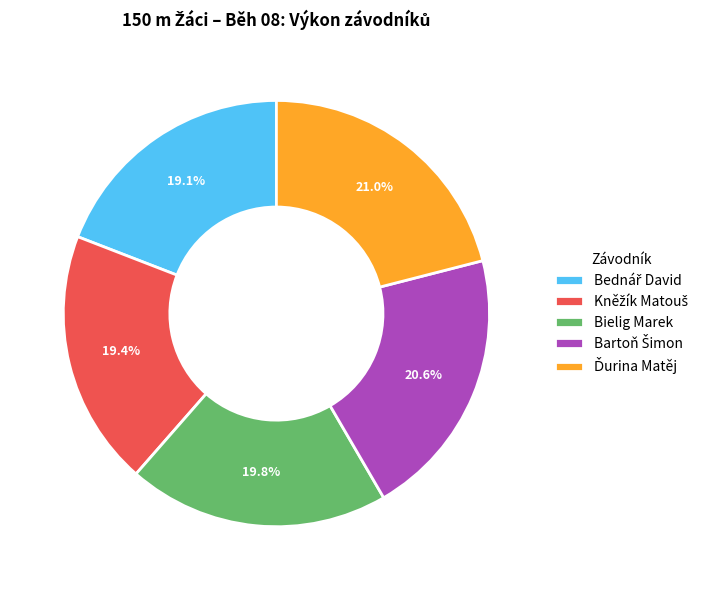

Is there any slice that represents more than half of the pie?

No